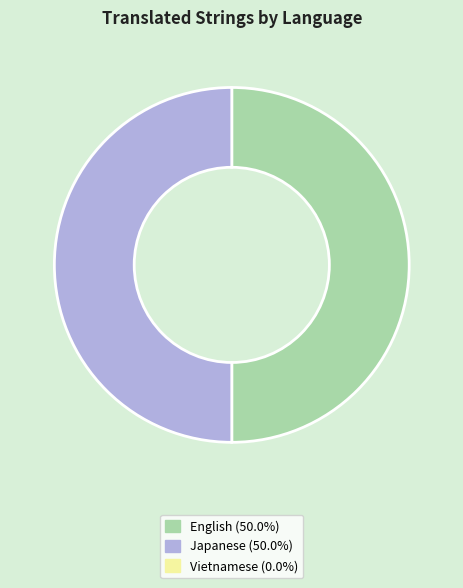

How many slices are in this pie chart?

2